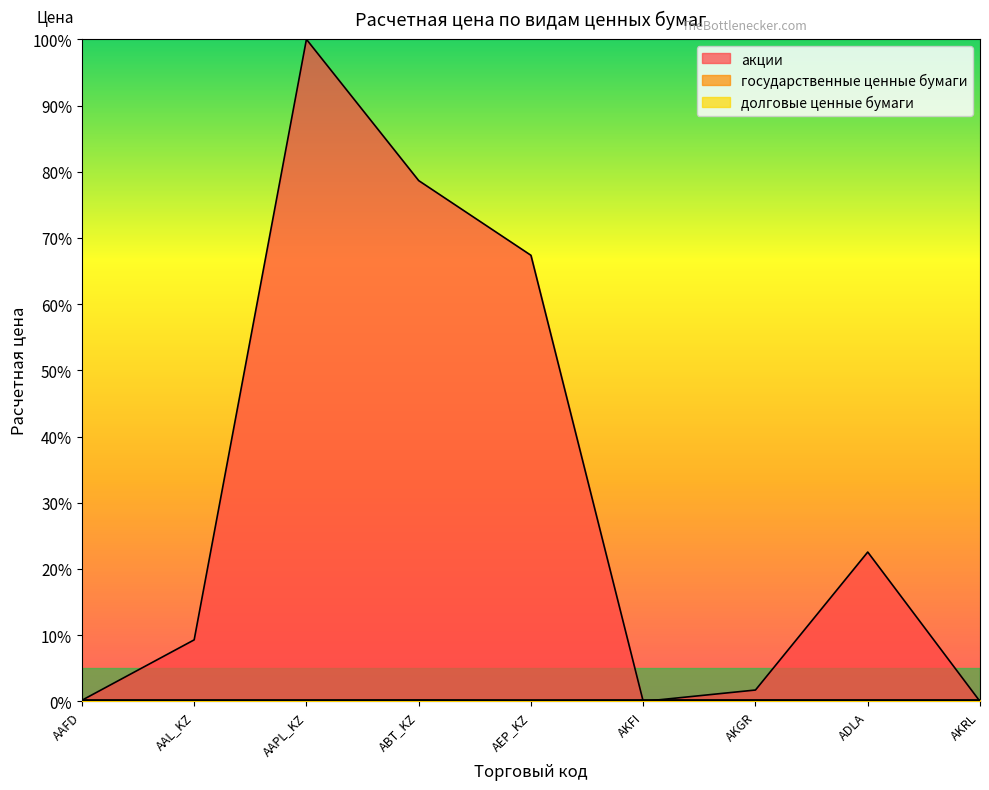

Does the chart display data point markers on the line(s)?

No